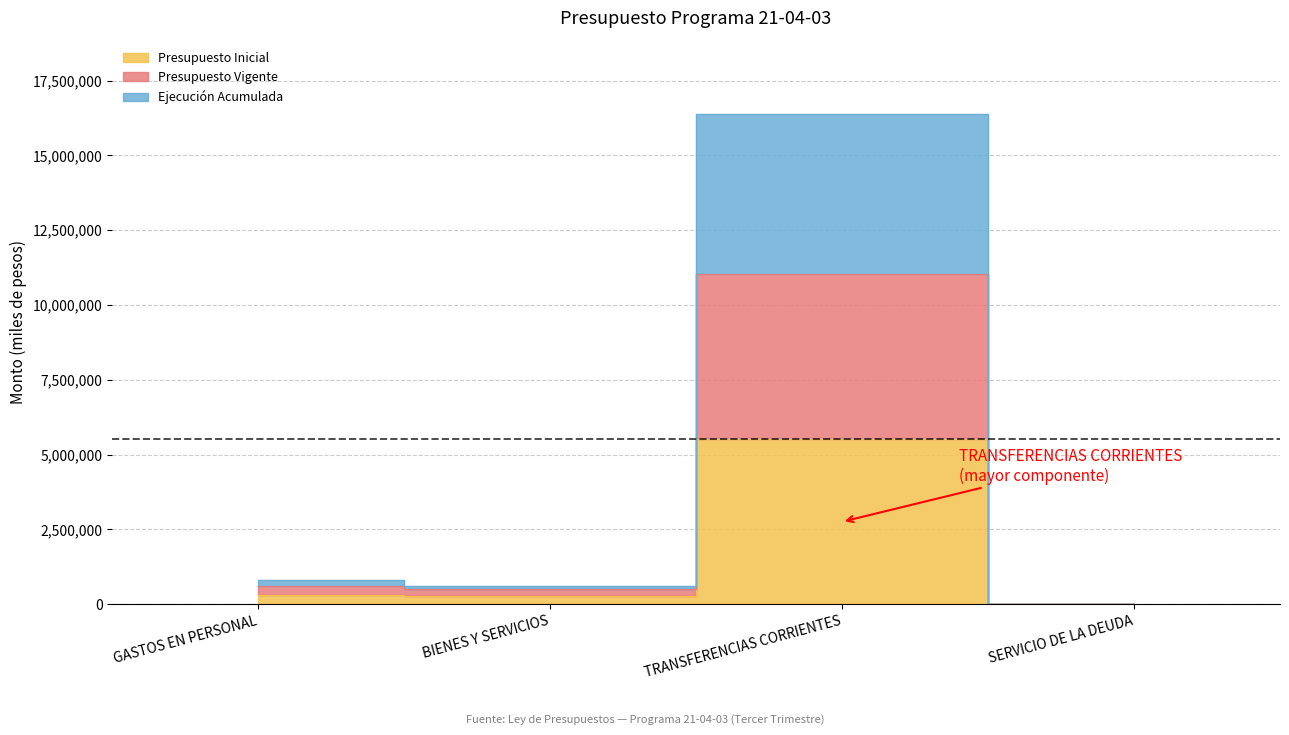

True or false: Ejecución Acumulada and Presupuesto Inicial cross at least once.

False